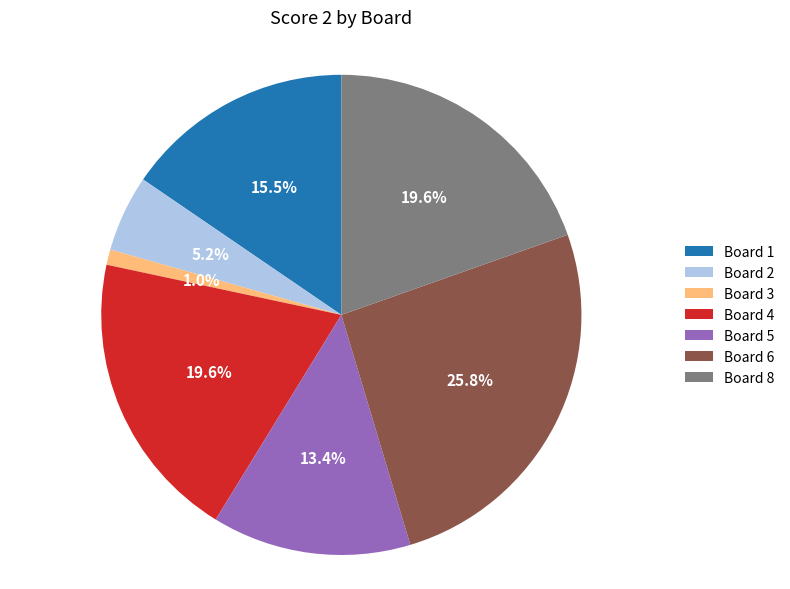

The Board 2 slice represents 16% of the pie. True or false?

False